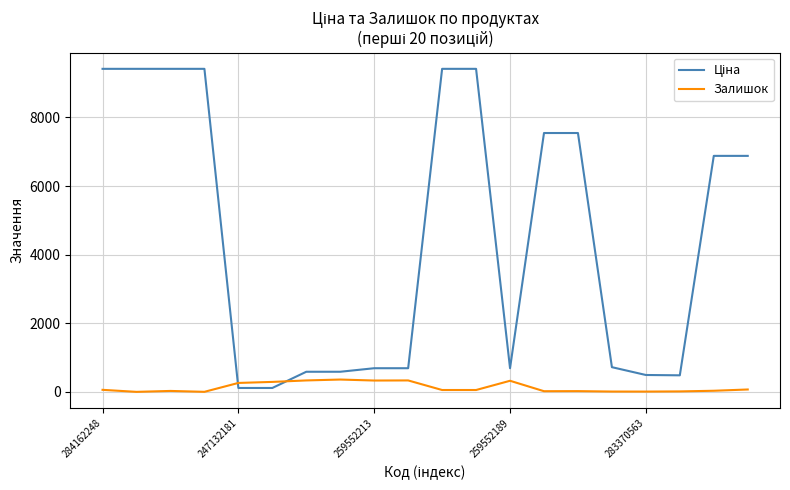

What is the difference between the maximum and minimum values in the Залишок series?

359.0